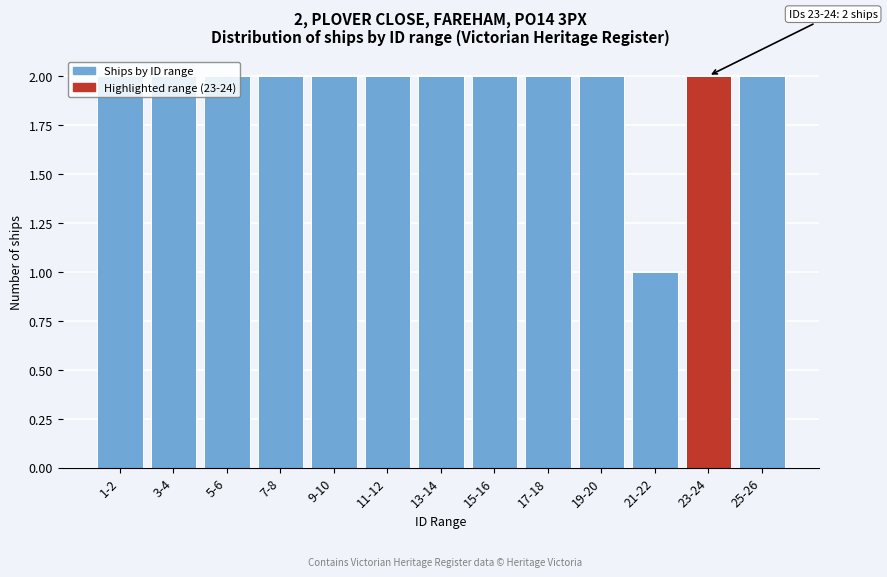

What position from the right is 9-10?

9